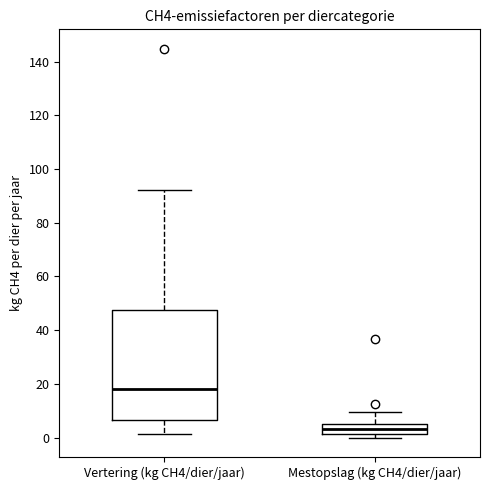

Which box's median line is the highest?

Vertering (kg CH4/dier/jaar)